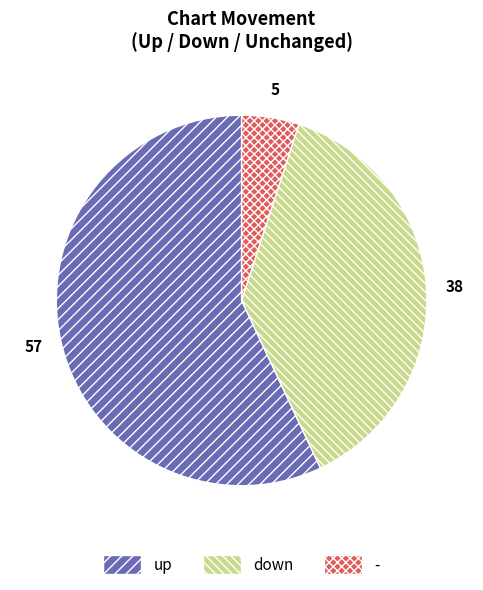

Combined, do - and up account for over 50%?

Yes